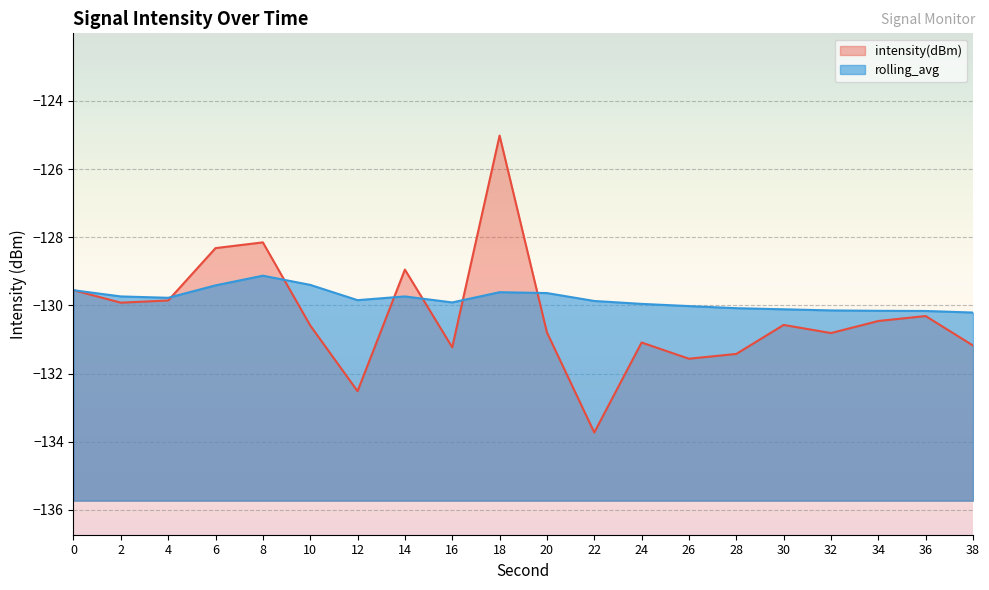

How many interior local valleys does the intensity(dBm) series have?

6